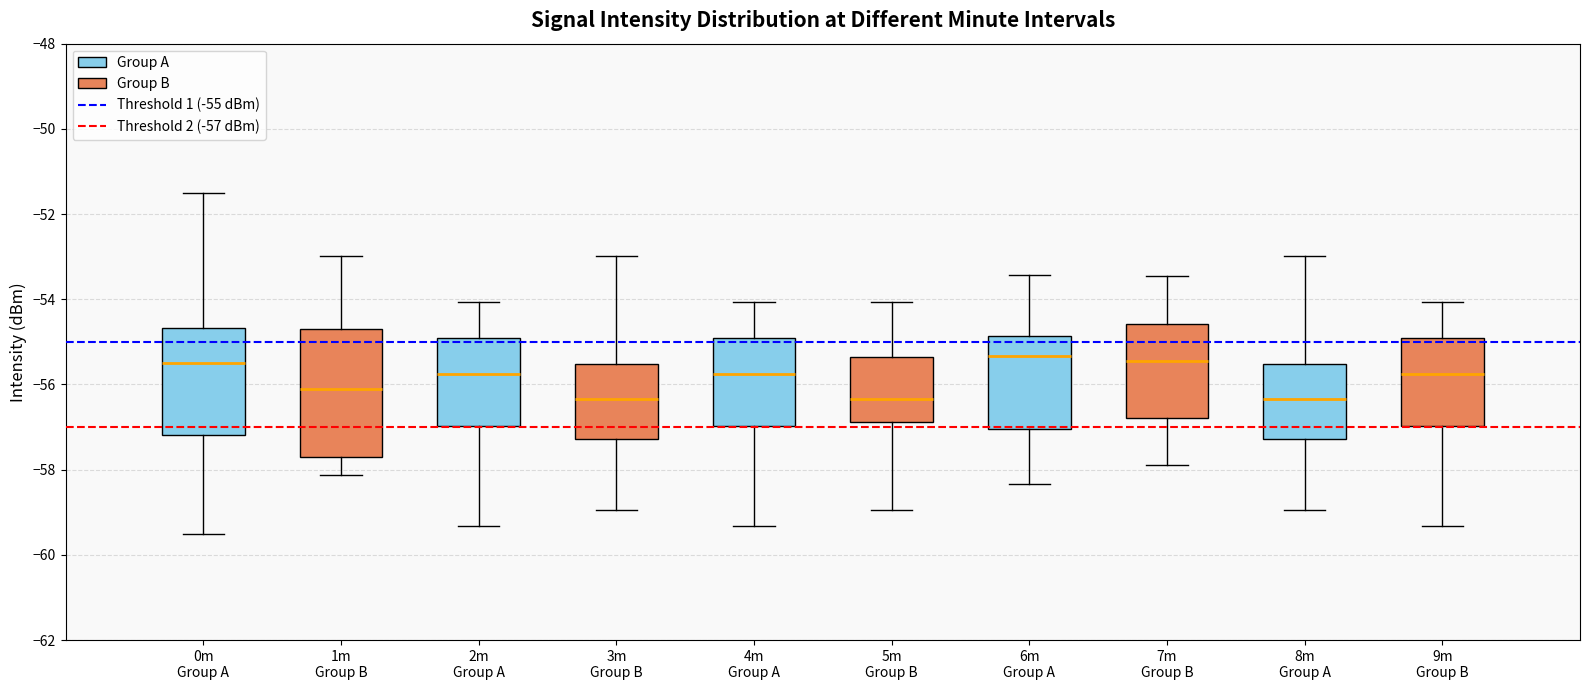

Where does the lower whisker of the box for 6m Group A (Group B) end on the y-axis? The values are not printed on the chart, so give them approximately, as read against the axis.

-57.8